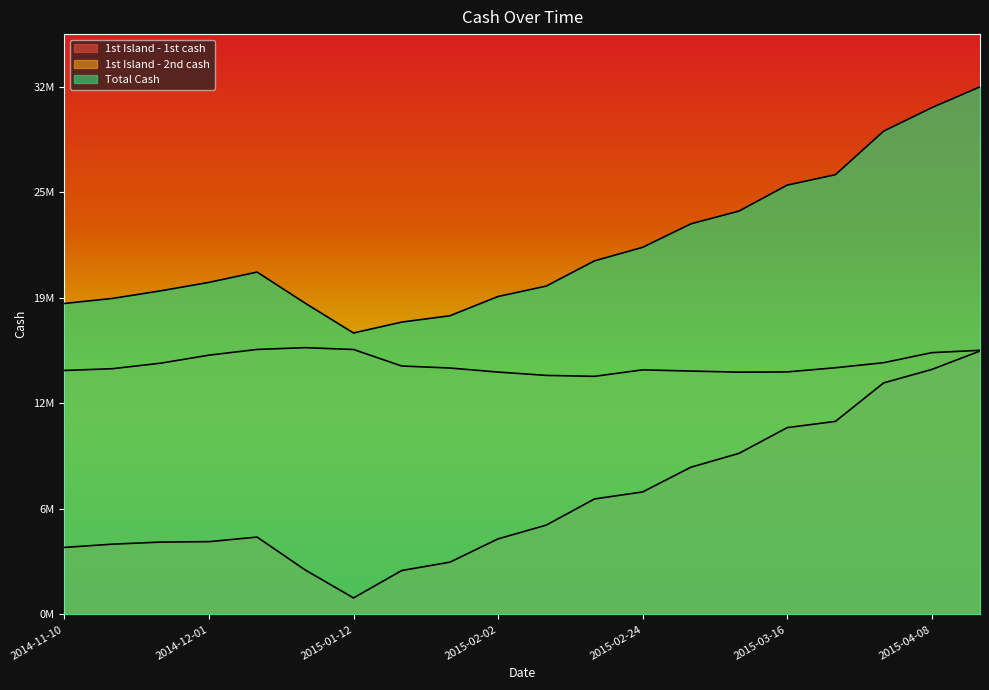

In Total Cash, how many points are higher than both neighbors (excluding endpoints)?

1